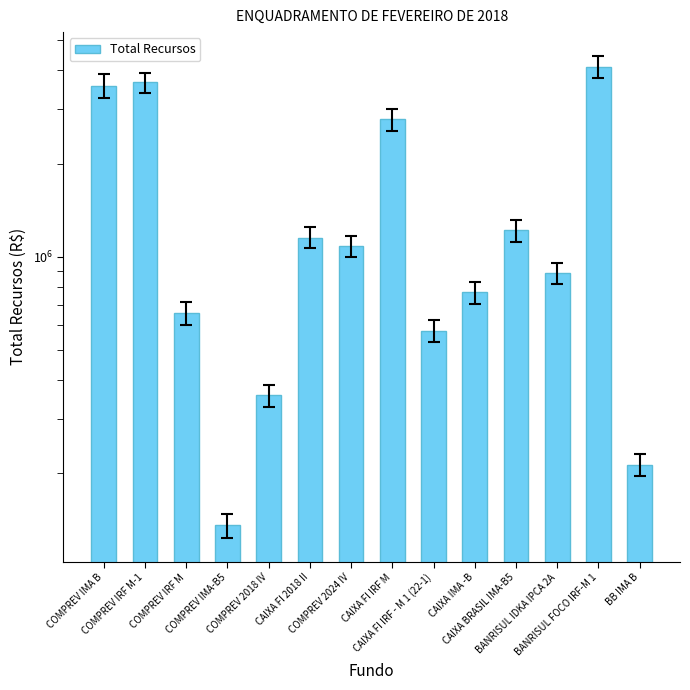

What is the label of the 11th bar from the left?

CAIXA BRASIL IMA-B5